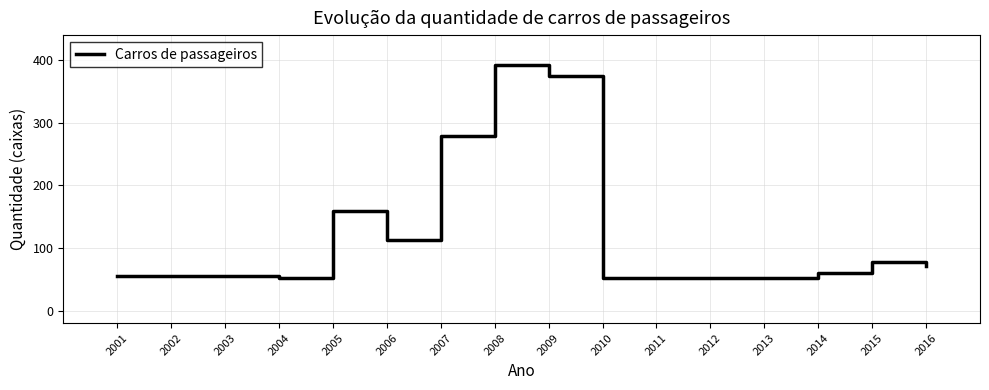

Where is the data nearest to the value 222?

2007